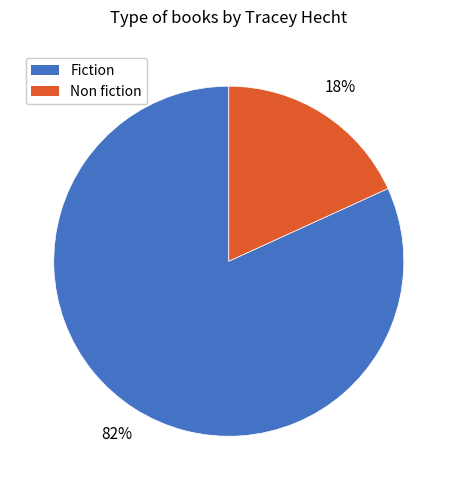

Rank the categories by value from lowest to highest.

Non fiction, Fiction